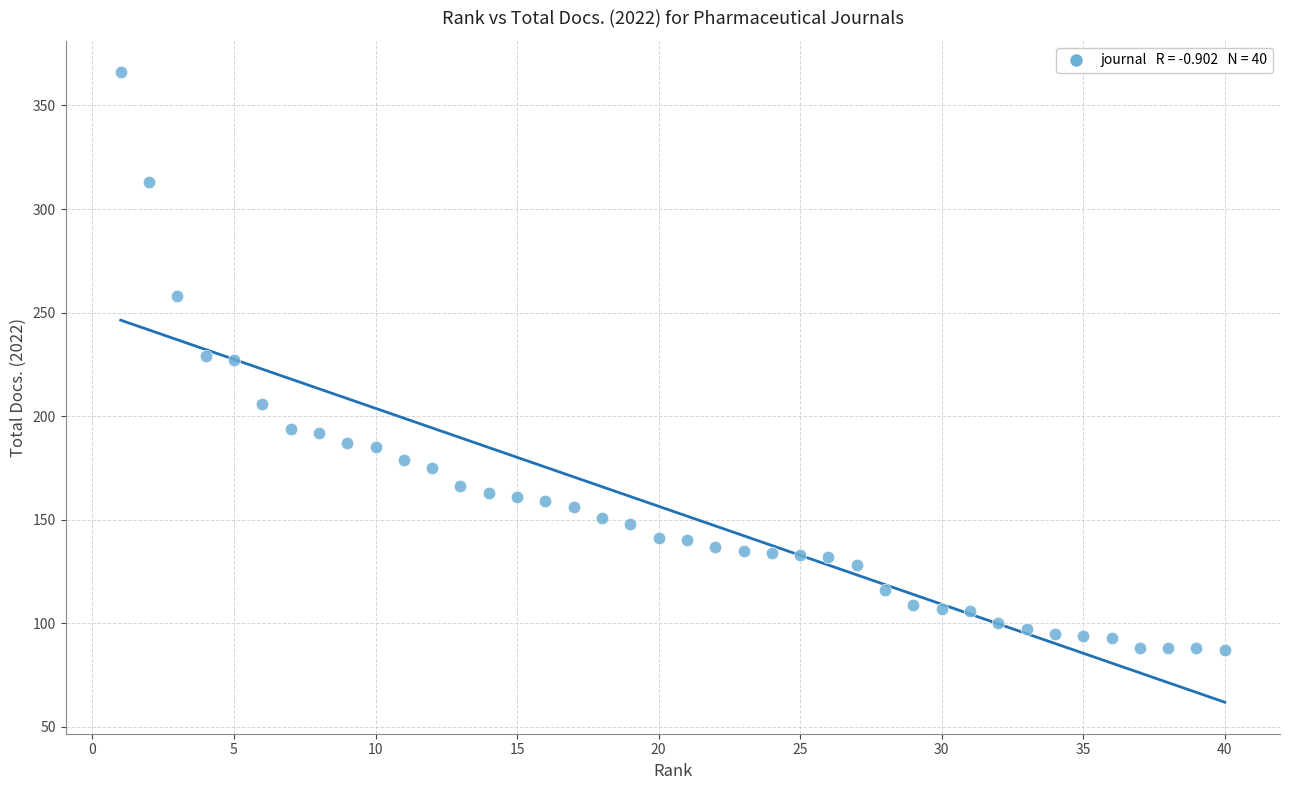

What is the range of Y values (max minus min)?

279